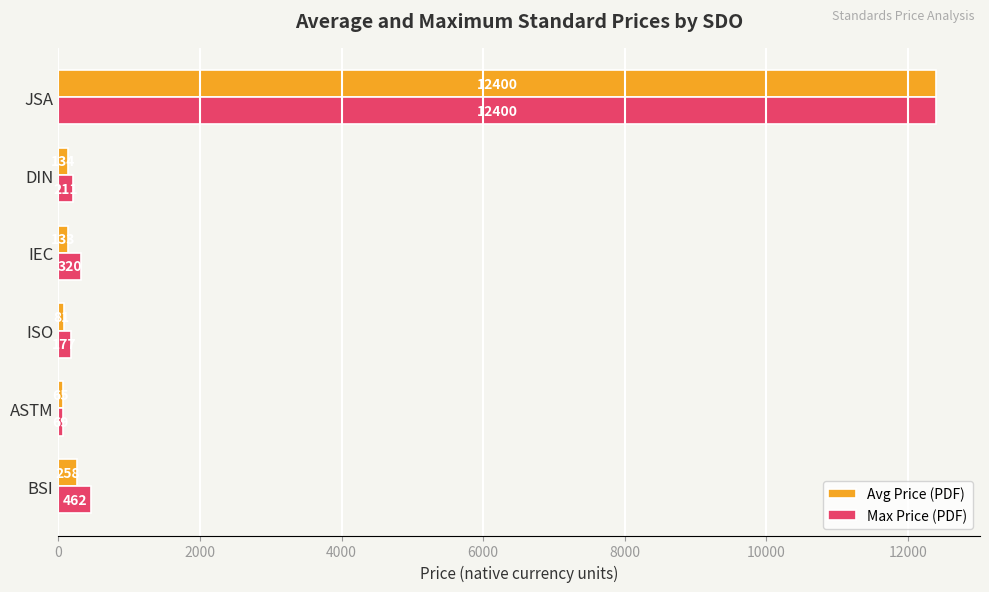

What is the average value of the Avg Price (PDF) series?

2178.5